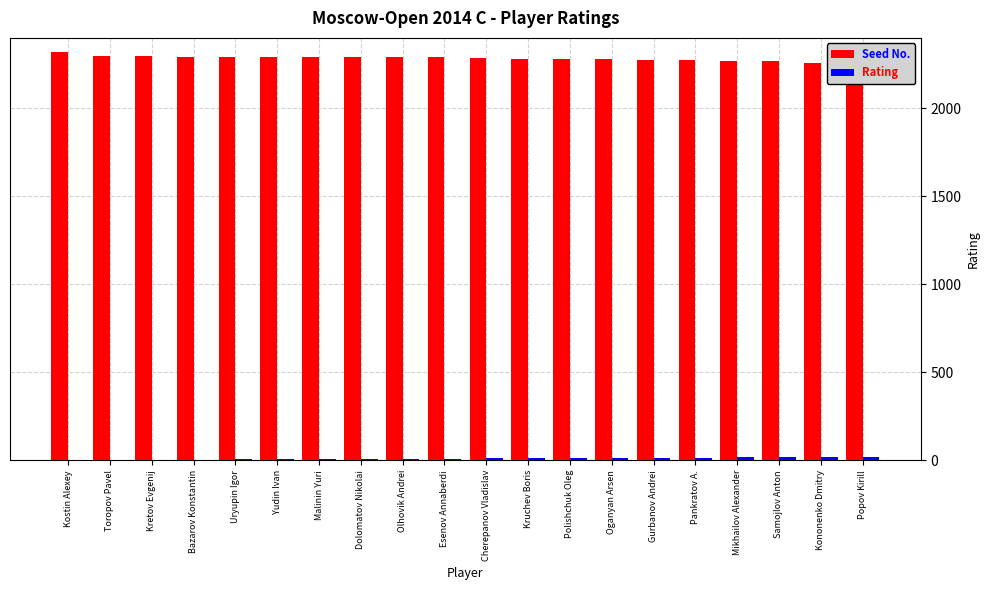

What is the minimum value for Rating?

2251